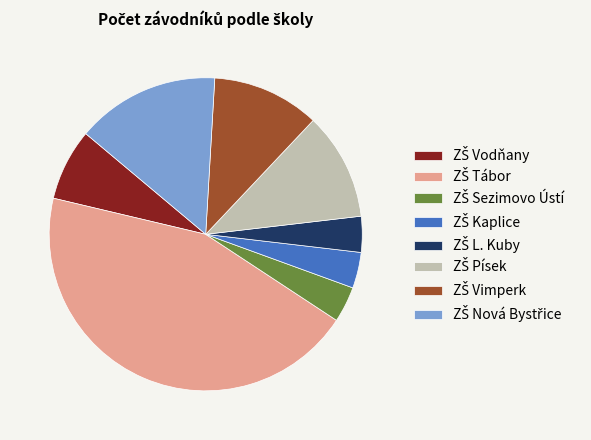

Does any single category account for the majority?

No